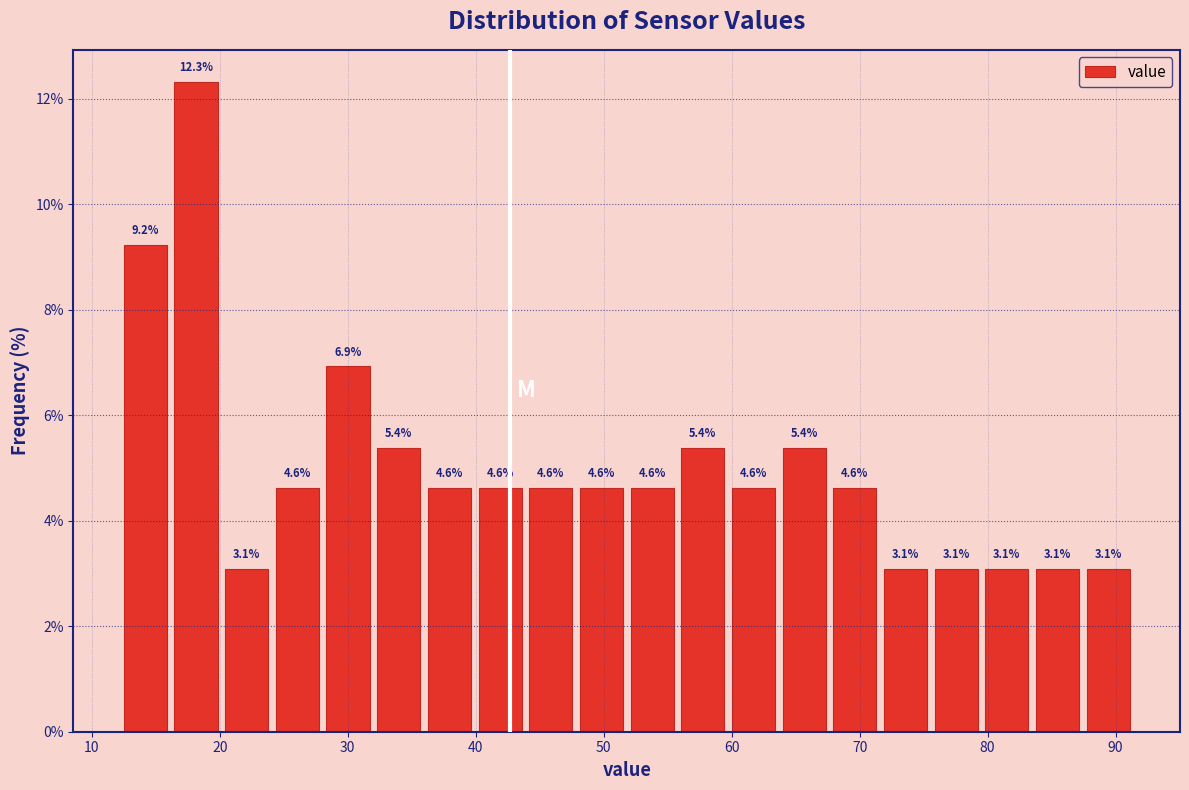

Around what value on the x-axis is the tallest bar? Give the approximate position of its centre, as read against the axis.

18